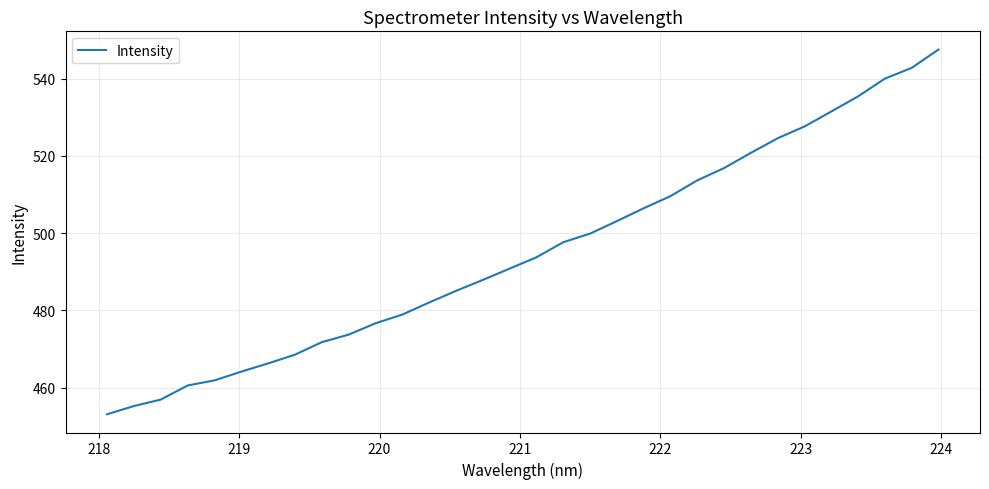

How many lines are shown in the chart?

1